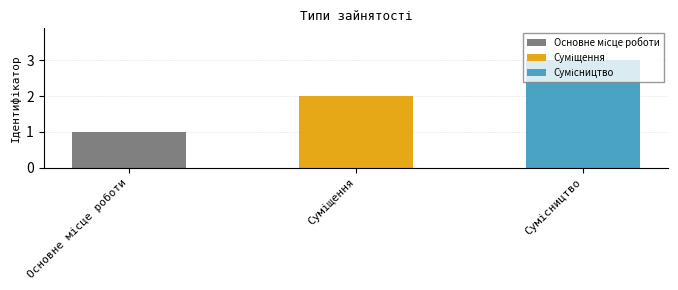

Which category has the lowest value across all series?

Основне місце роботи